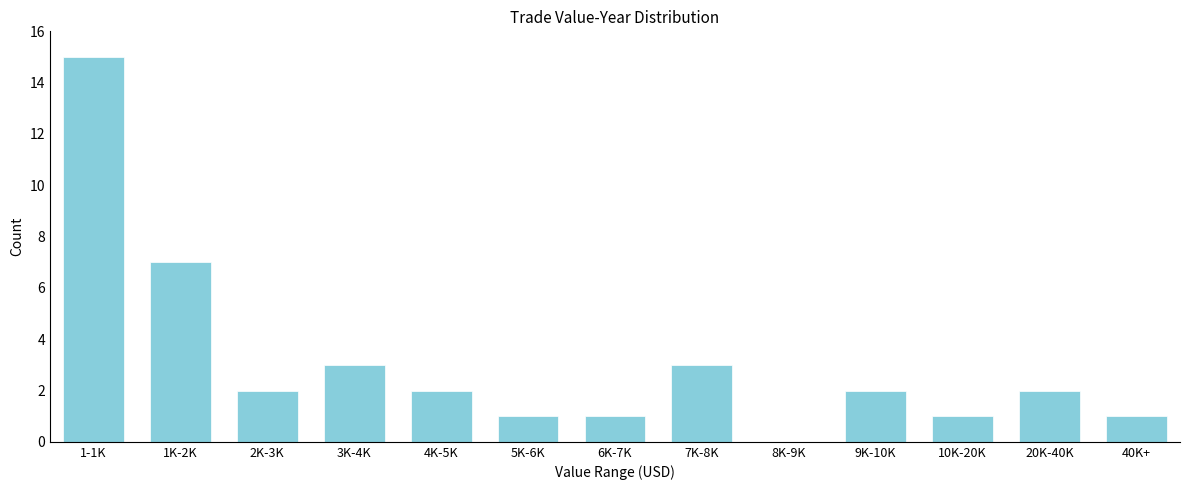

Reading left to right, list all the values displayed in this chart.

1-1K=15	1K-2K=7	2K-3K=2	3K-4K=3	4K-5K=2	5K-6K=1	6K-7K=1	7K-8K=3	8K-9K=0	9K-10K=2	10K-20K=1	20K-40K=2	40K+=1